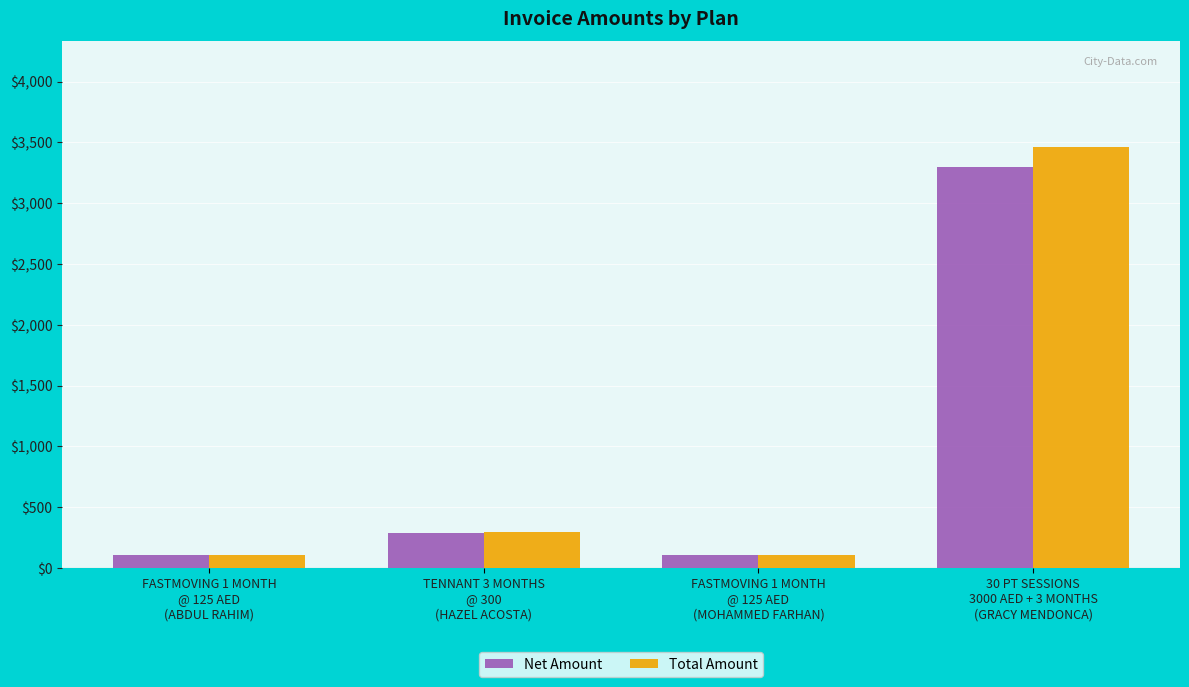

At how many categories does at least one series exceed 1814?

1